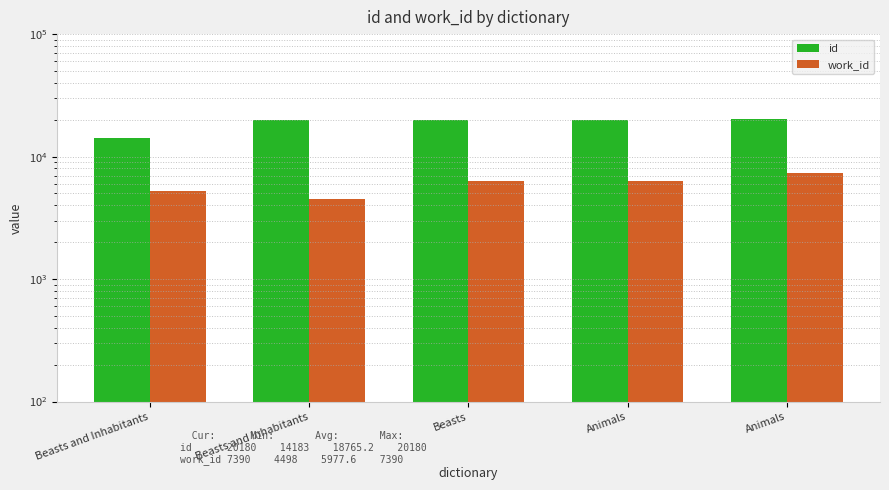

Between Beasts and Inhabitants and Animals, which series saw the biggest shift?

work_id